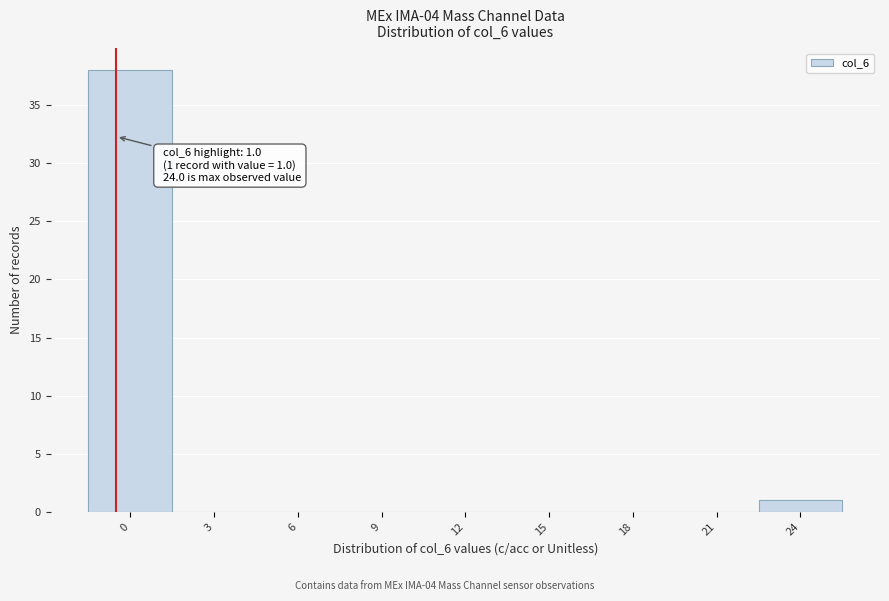

Reading right to left, list all the values displayed in this chart.

24=1	21=0	18=0	15=0	12=0	9=0	6=0	3=0	0=38